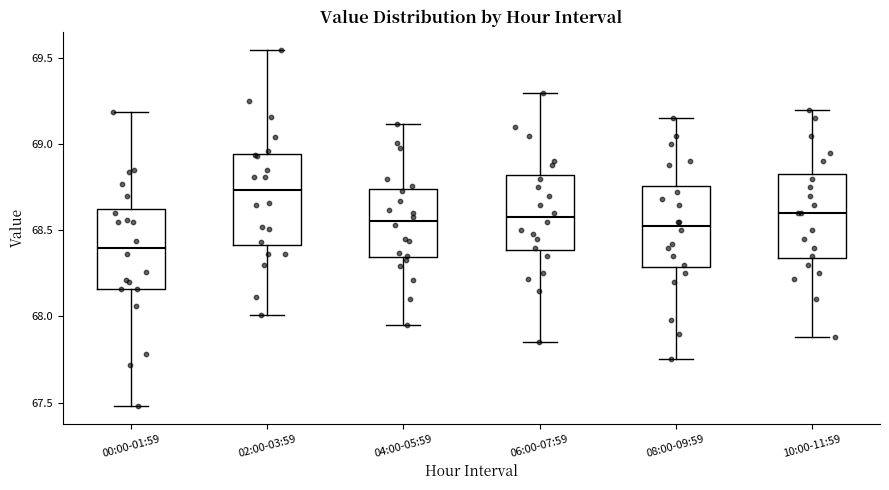

Where is the lower edge of the box for 08:00-09:59 on the y-axis? The values are not printed on the chart, so give them approximately, as read against the axis.

68.30